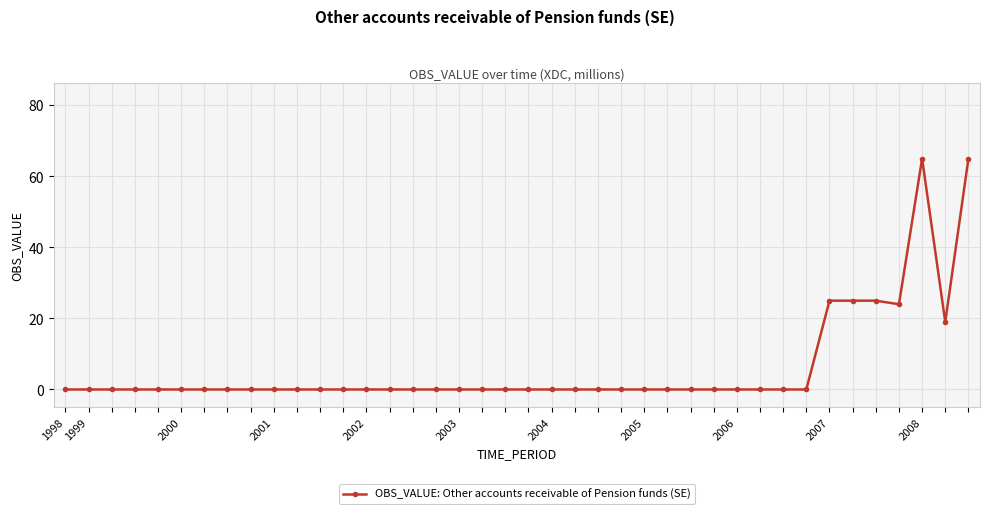

True or false: the data has more than 0 interior local peaks.

True